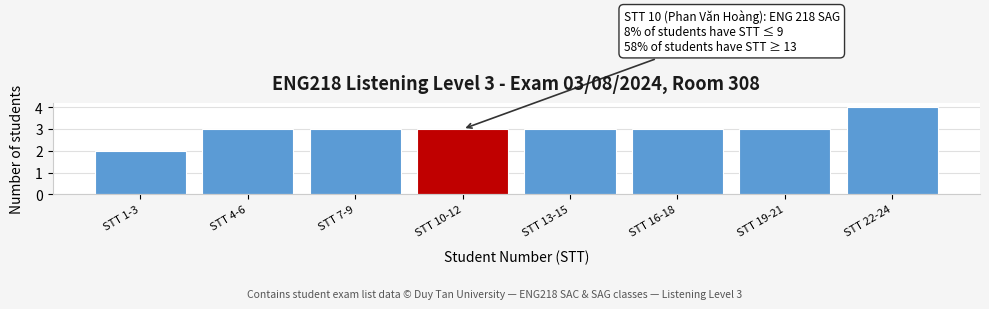

Reading left to right, what are all the values shown in this chart?

2	3	3	3	3	3	3	4